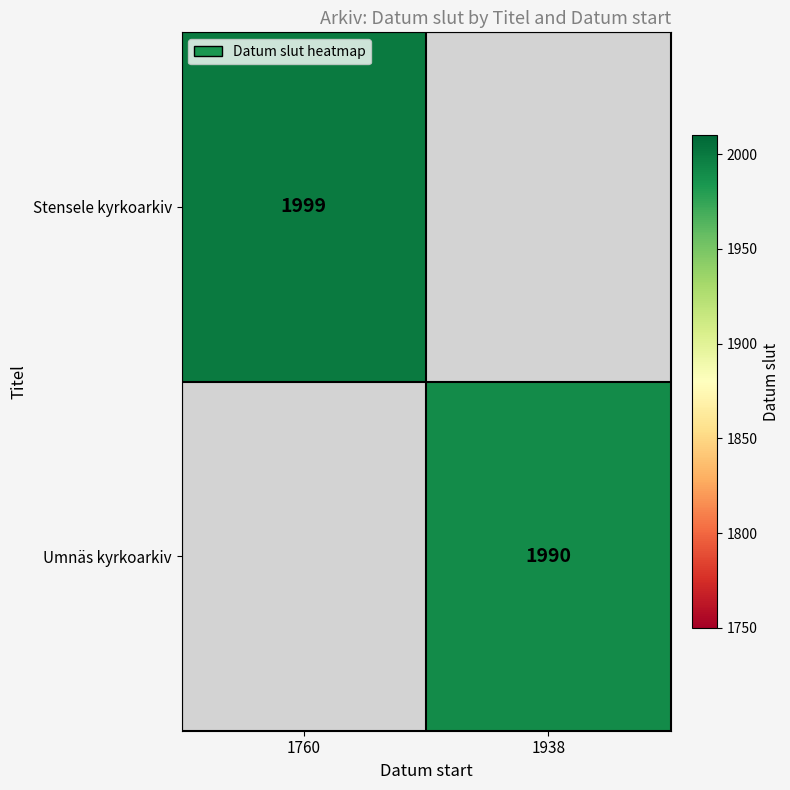

Is it true that Stensele kyrkoarkiv equals 2826 at 1760?

False